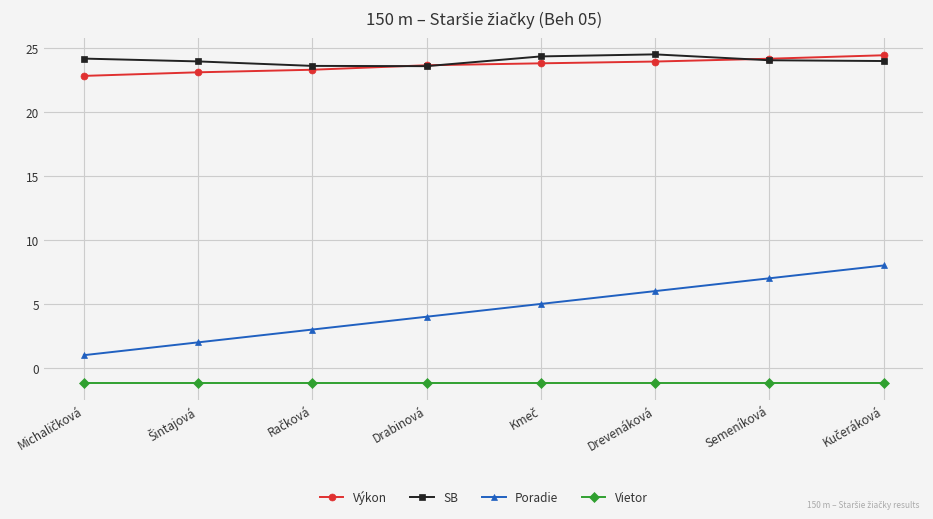

What is the label of the 5th point from the right?

Drabinová